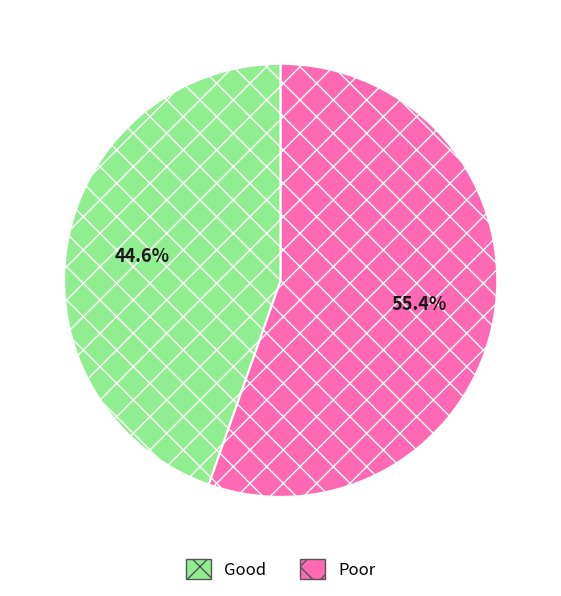

Between Good and Poor, which is larger?

Poor